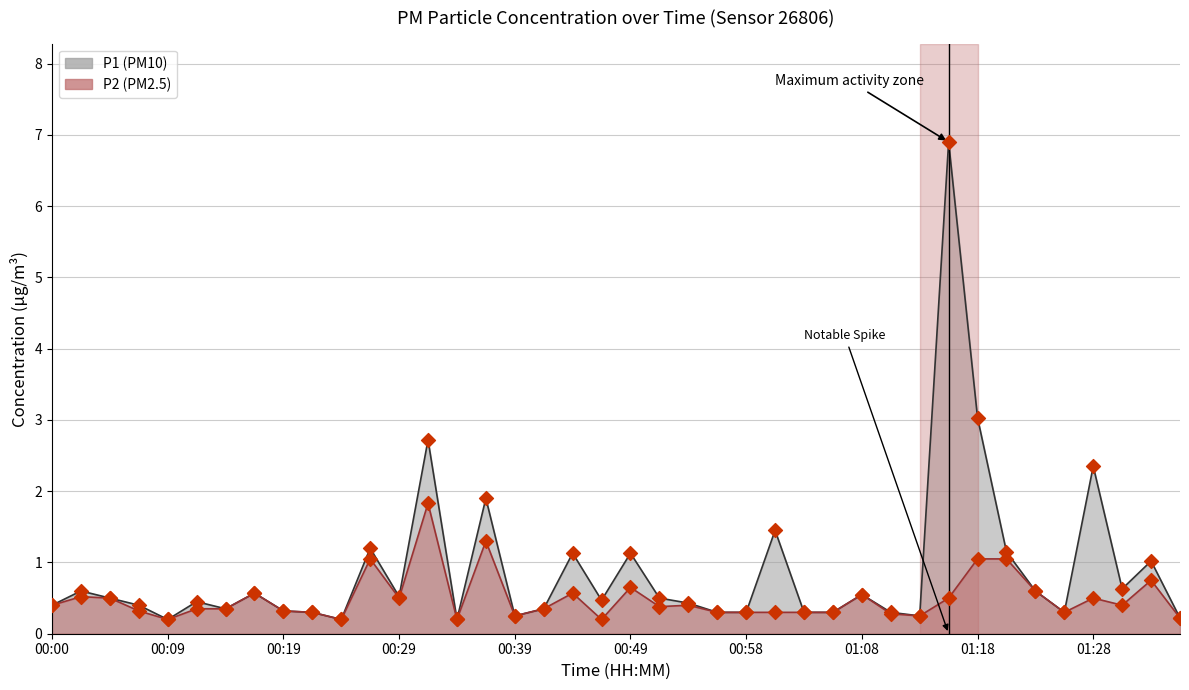

Which series contains the lowest Y value?

P1